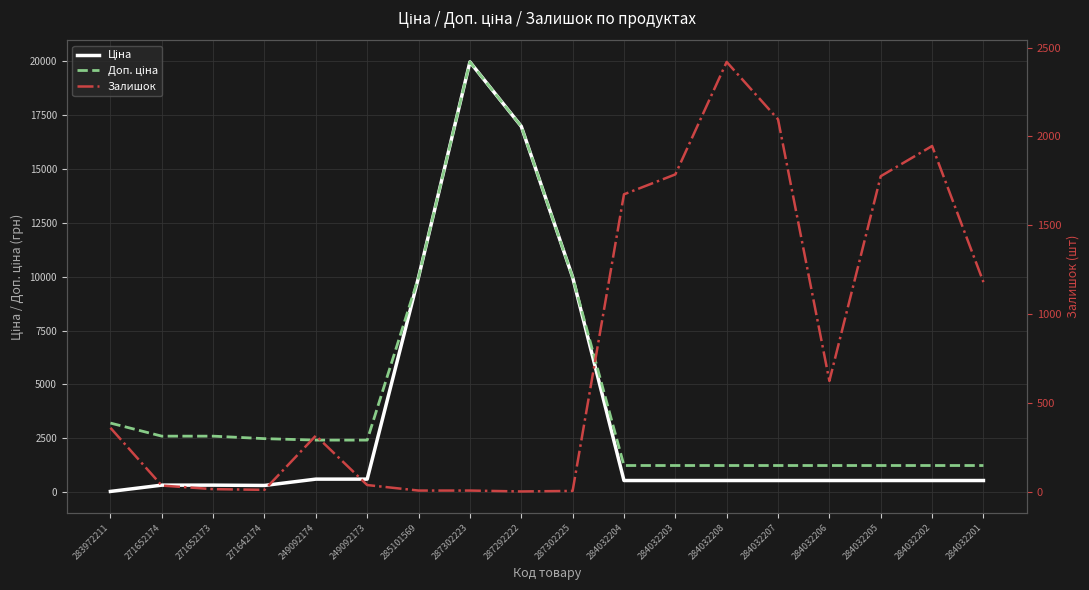

Which series has the widest spread of values?

Ціна